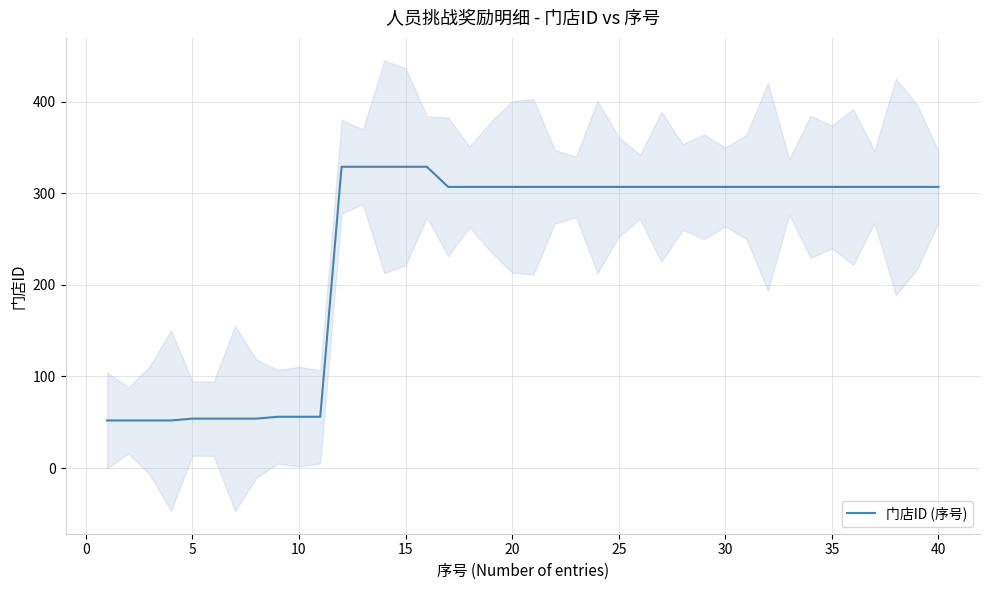

What is the minimum value for 门店ID (序号)?

52